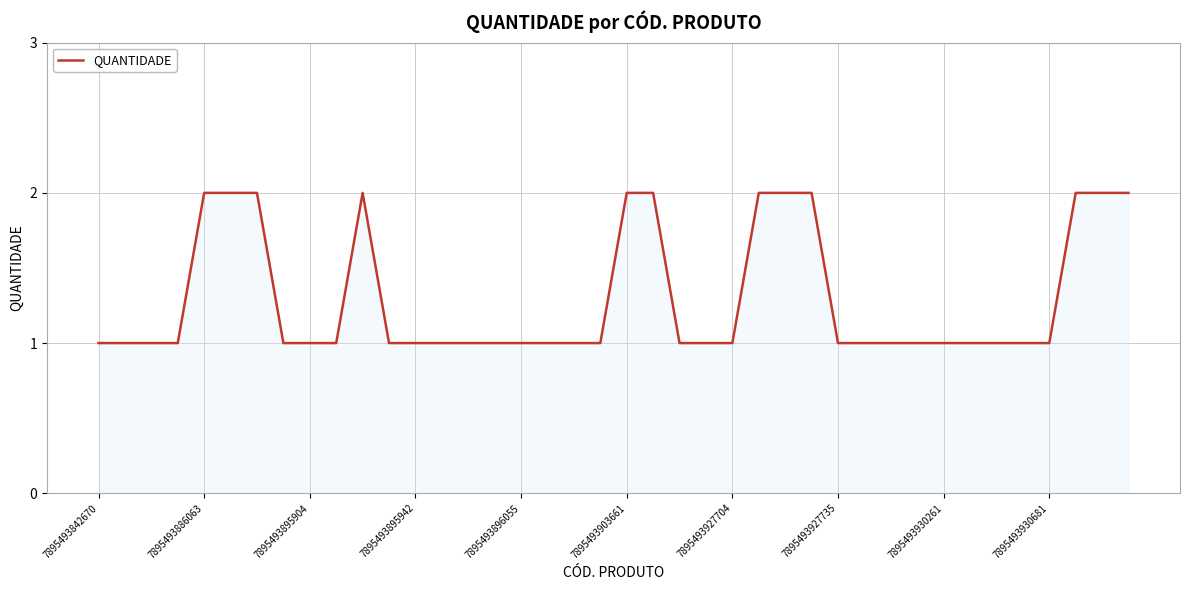

What is the difference between the maximum and minimum values?

1